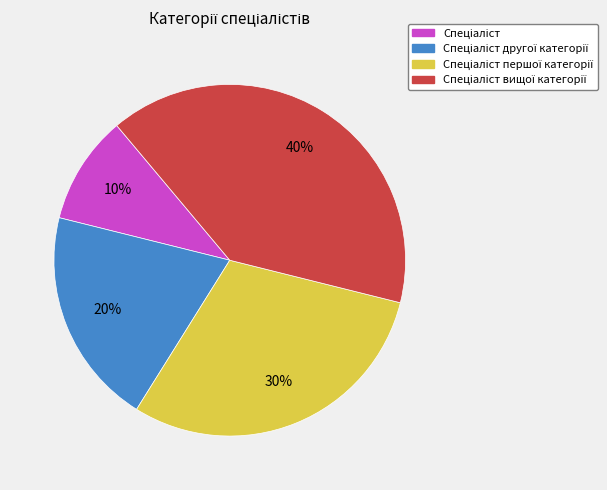

Is there any slice that represents more than half of the pie?

No